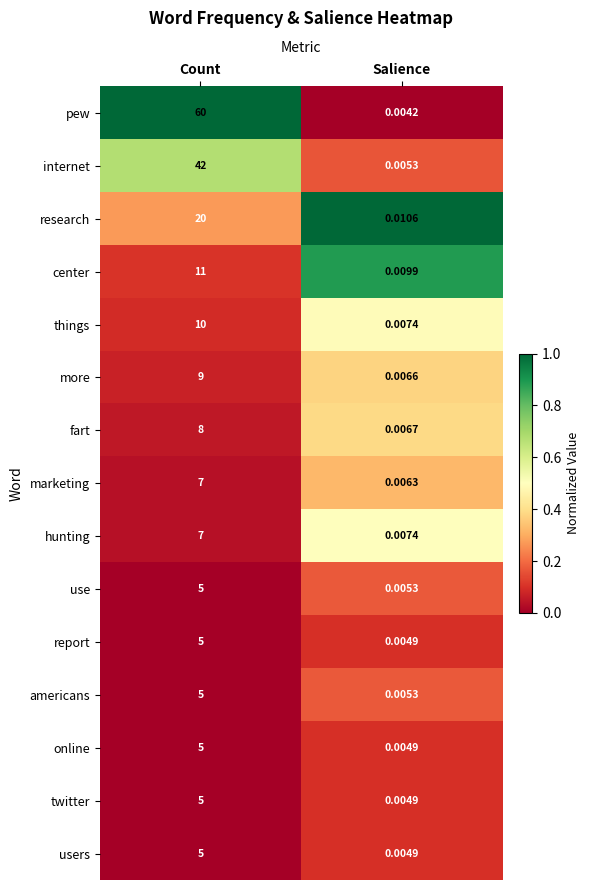

At which category is the sum across all series the highest?

Count